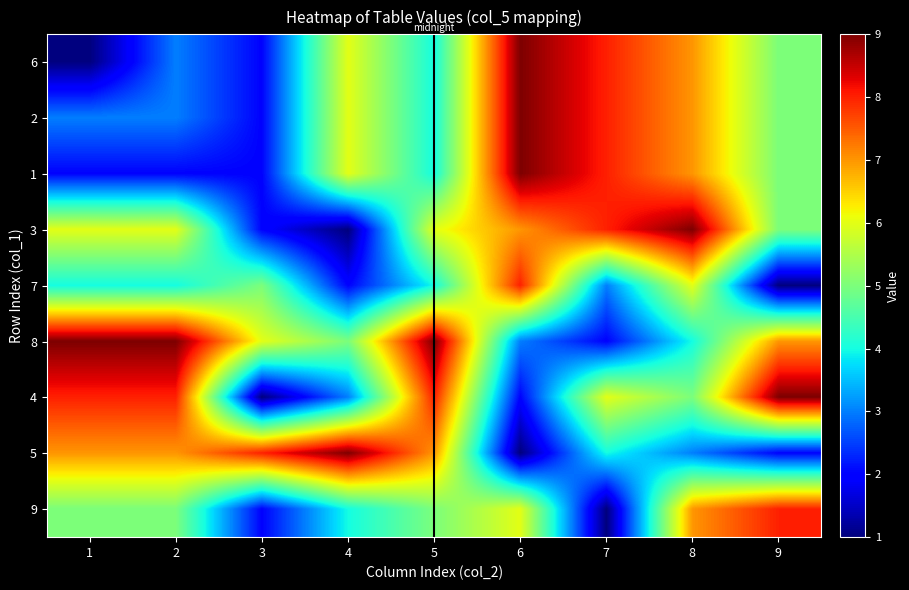

How many series are shown in this chart?

9